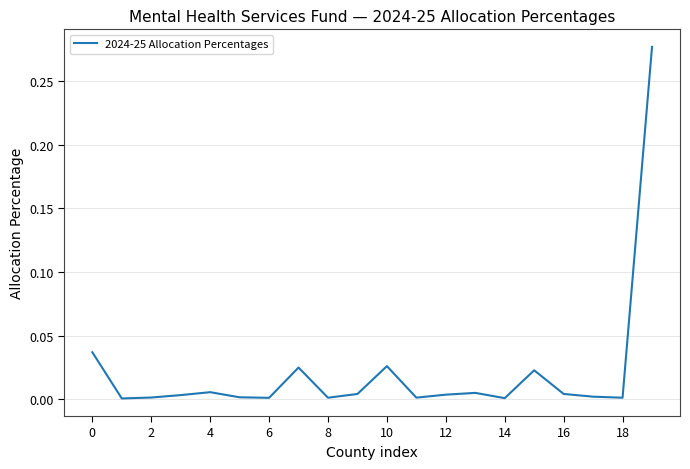

How many lines are shown in the chart?

1